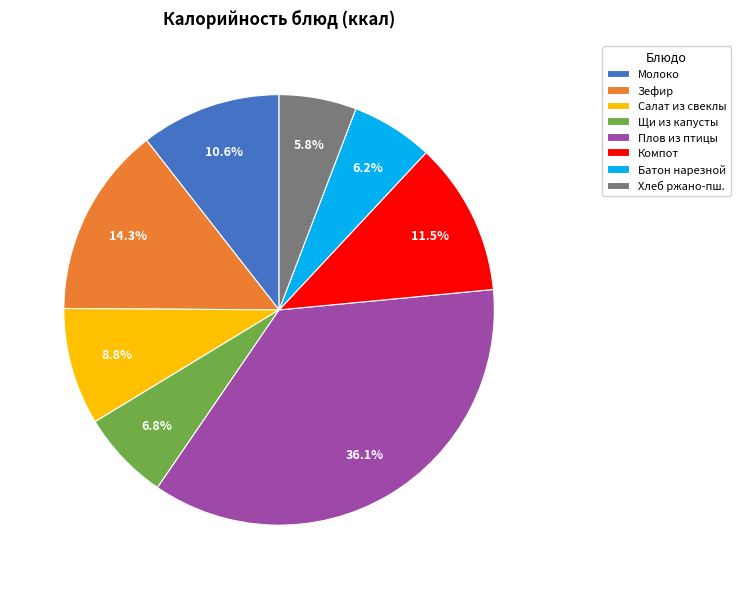

What percentage is the Плов из птицы slice, to the nearest percent?

36%